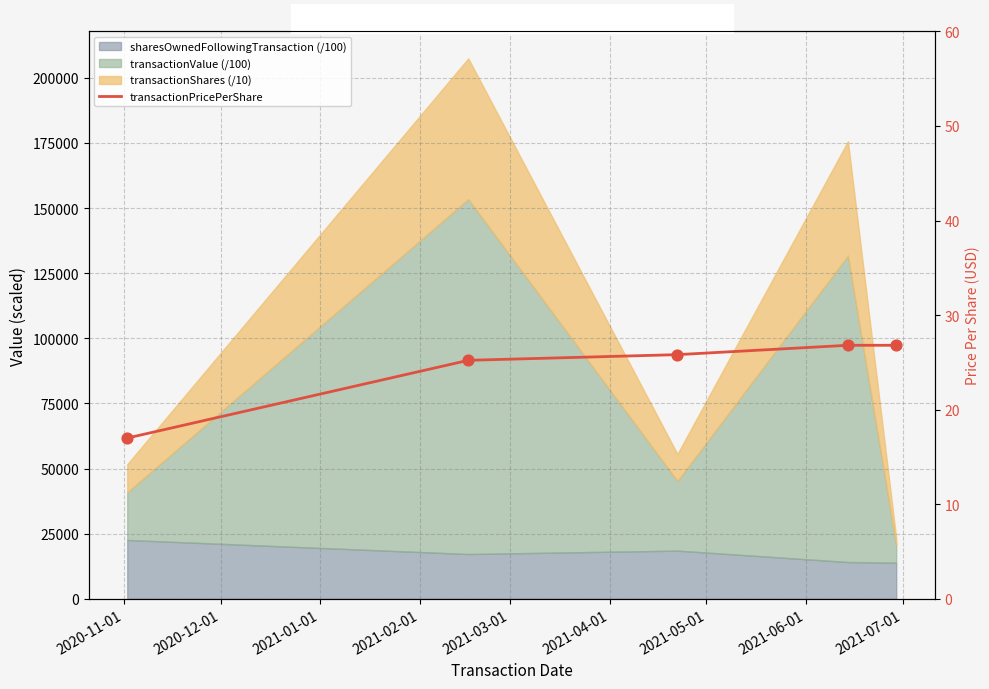

Approximately how many times larger is the value at 2021-02-01 compared to 2020-12-01?

1.1